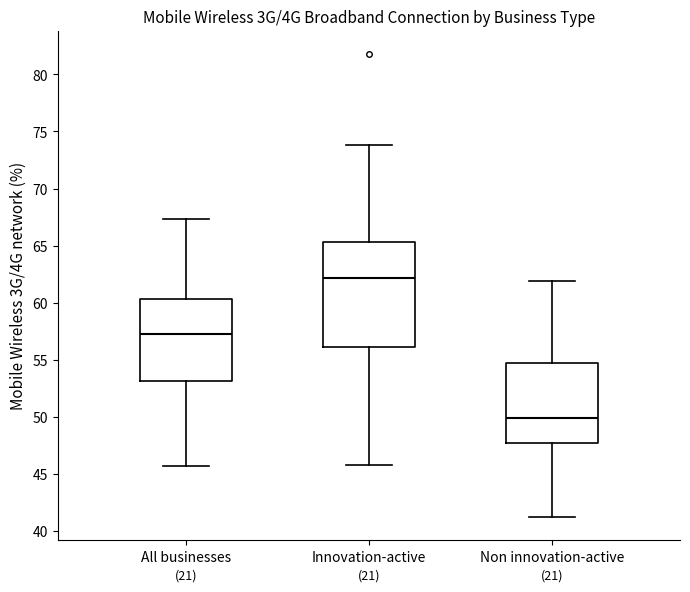

Where does the upper whisker of the box for Innovation-active end on the y-axis? The values are not printed on the chart, so give them approximately, as read against the axis.

74.0